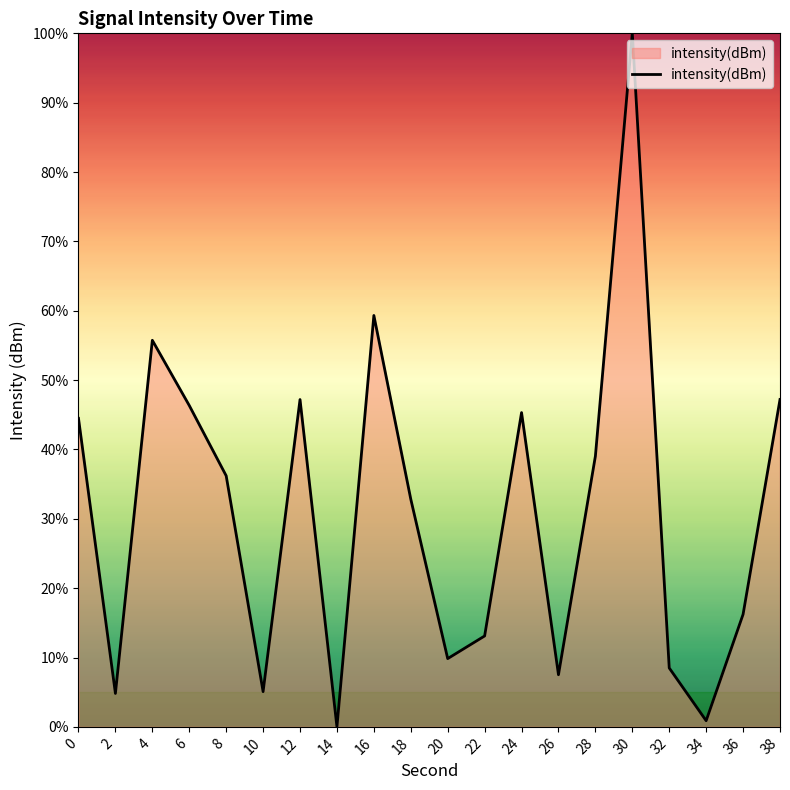

True or false: the data shows 100.0 at 30.

True